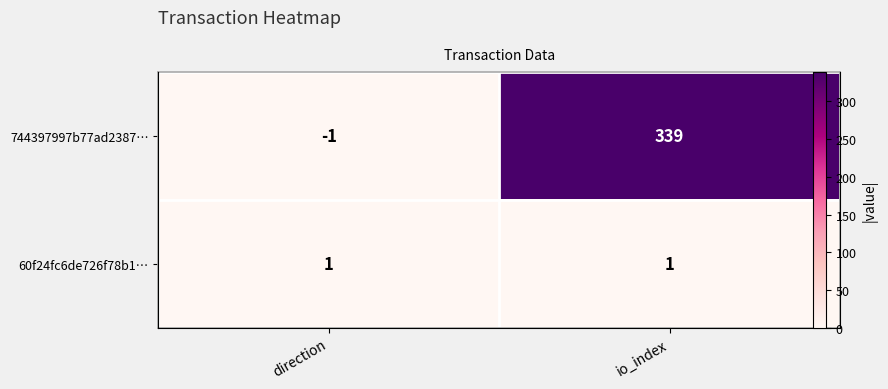

How many data points in 744397997b77ad2387… are less than 339?

1